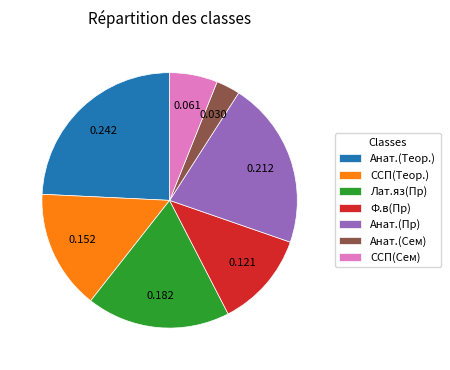

Which has a higher value, Анат.(Теор.) or ССП(Сем)?

Анат.(Теор.)